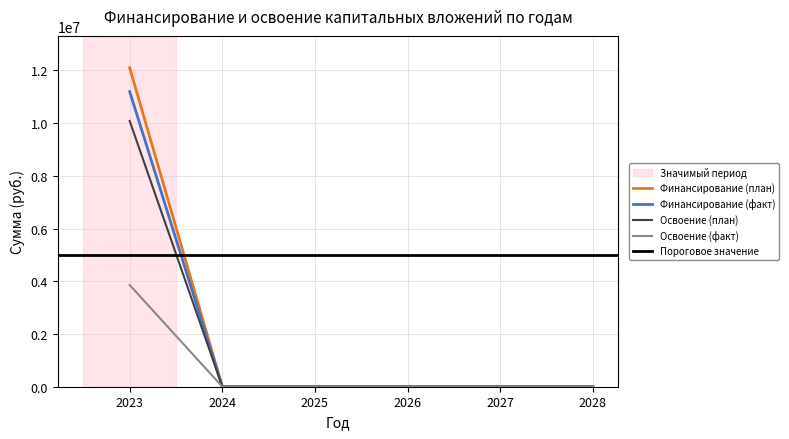

At which category is the sum across all series the highest?

2023